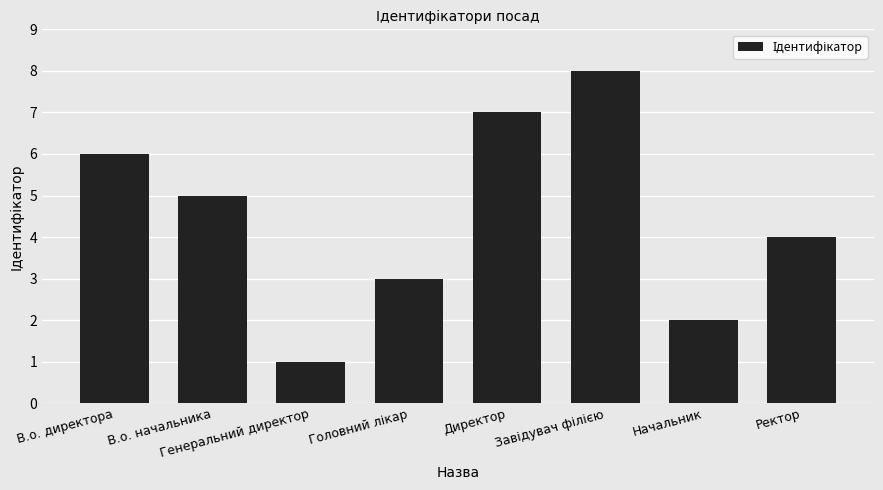

What is the difference between the second highest and second lowest values?

5